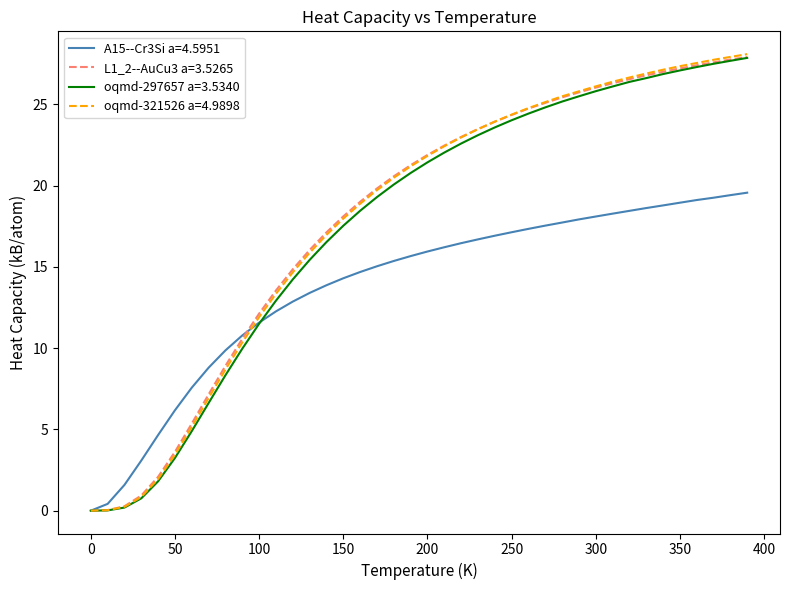

Which series has the largest range (max minus min)?

oqmd-321526 a=4.9898